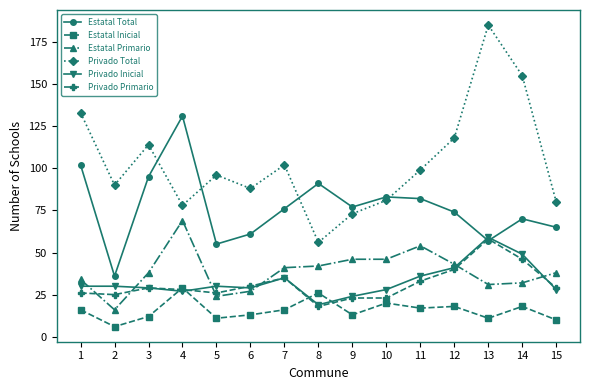

How many interior local valleys does the Privado Total series have?

4